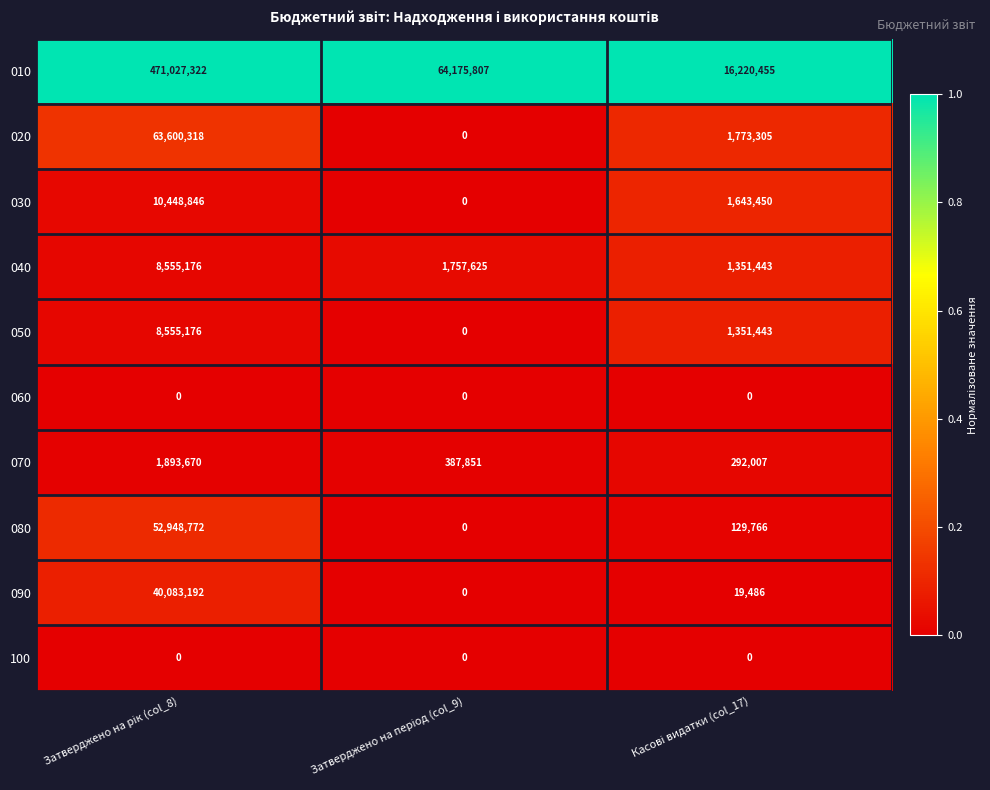

Which series has the widest spread of values?

010